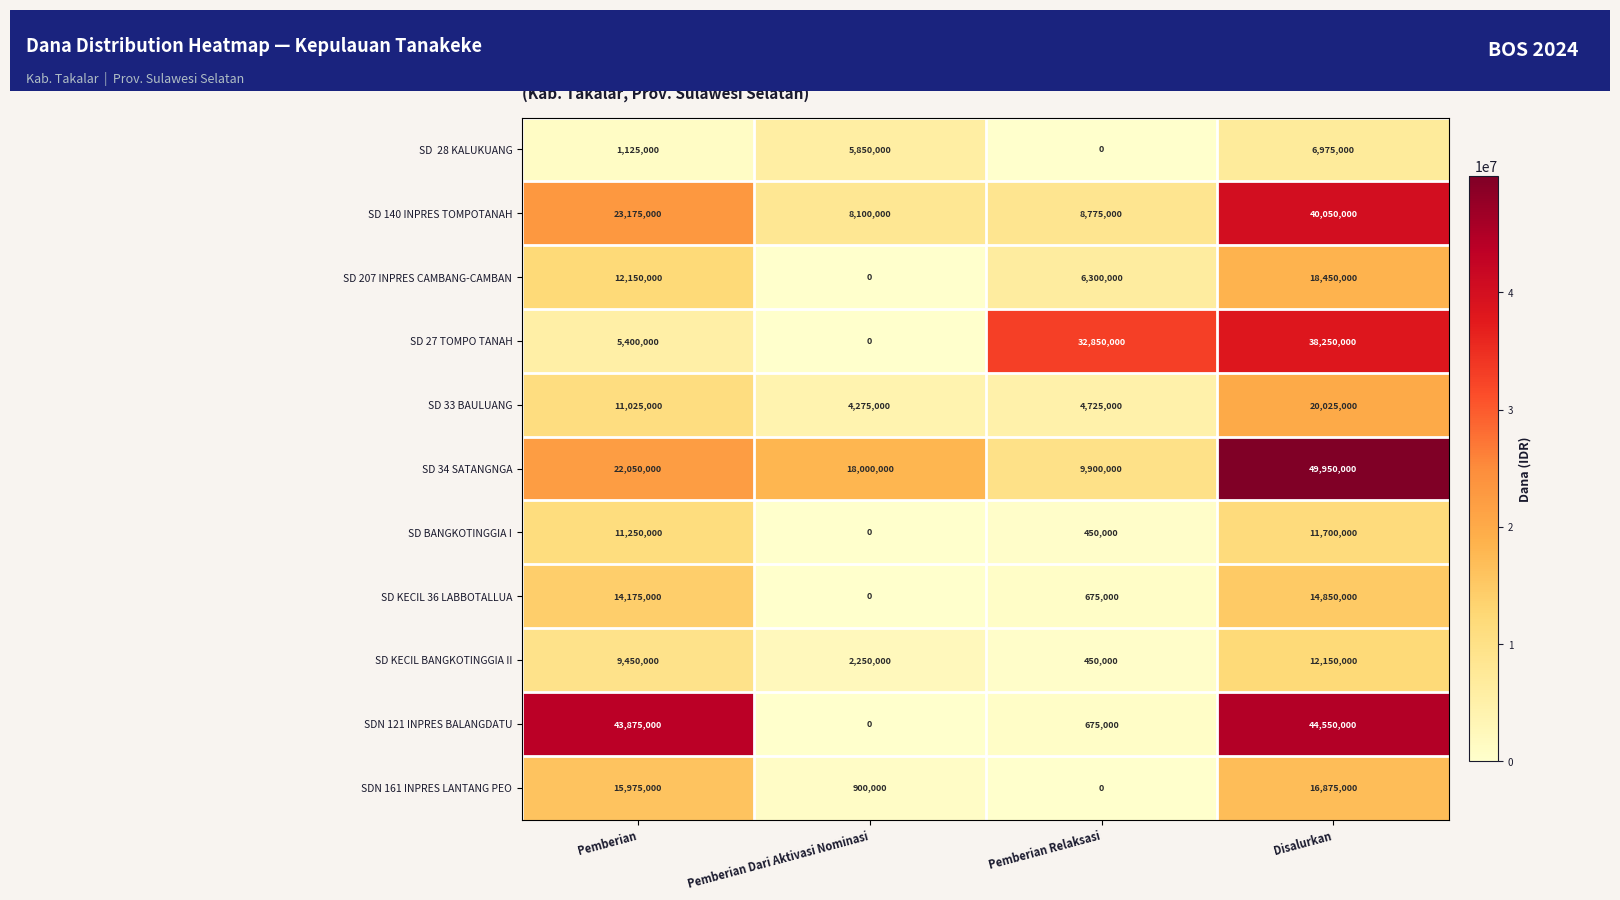

What is the sum of all SD 207 INPRES CAMBANG-CAMBAN values?

36900000